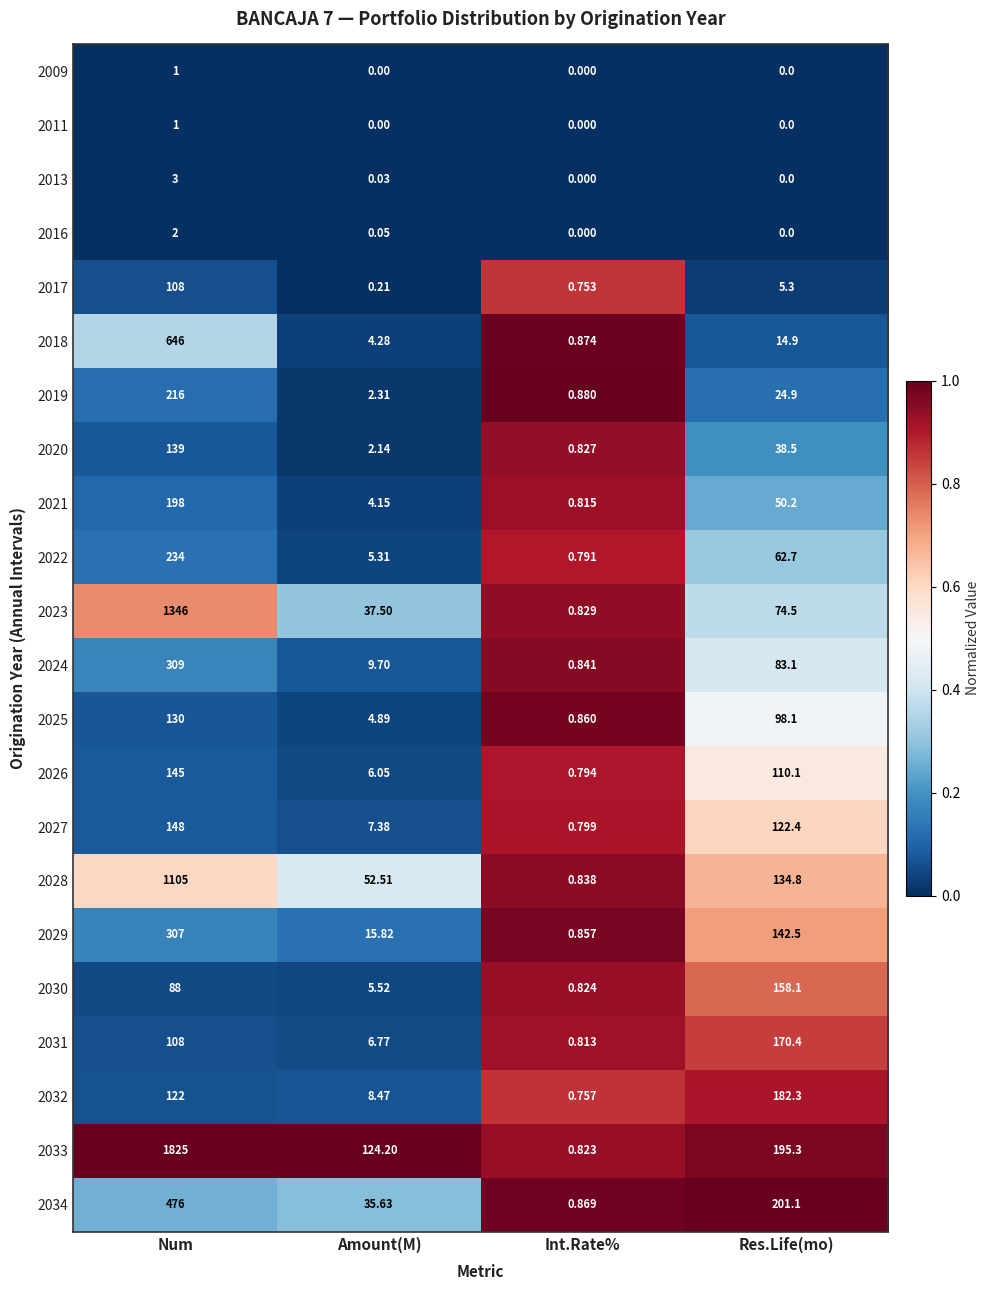

What is the spread (max minus min) of values at Res.Life(mo)?

201.1